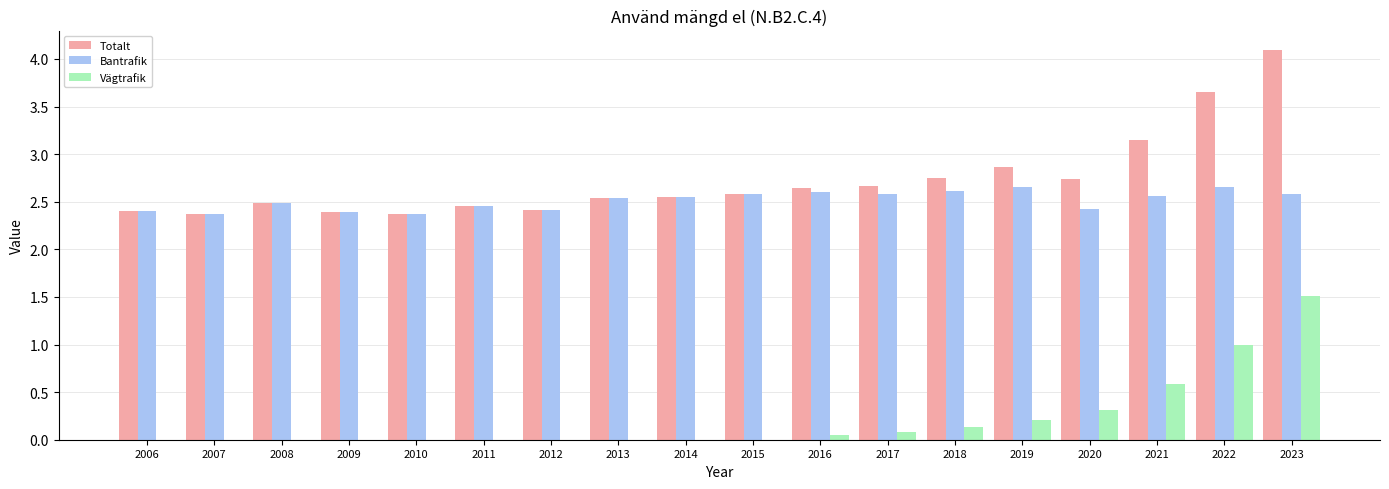

Read the Bantrafik value at 2009.

2.4